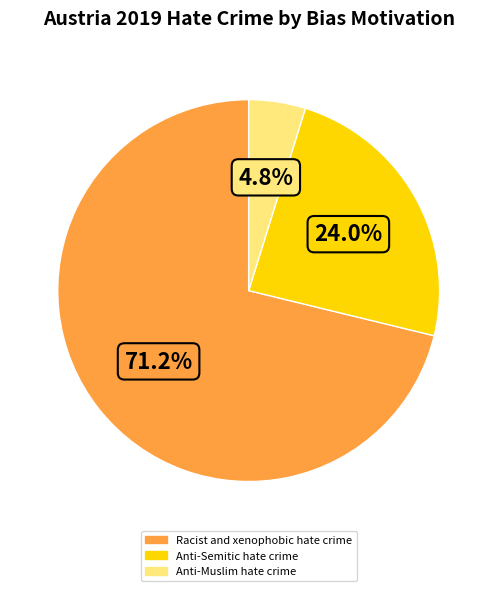

Which slice represents more than half of the pie?

Racist and xenophobic hate crime